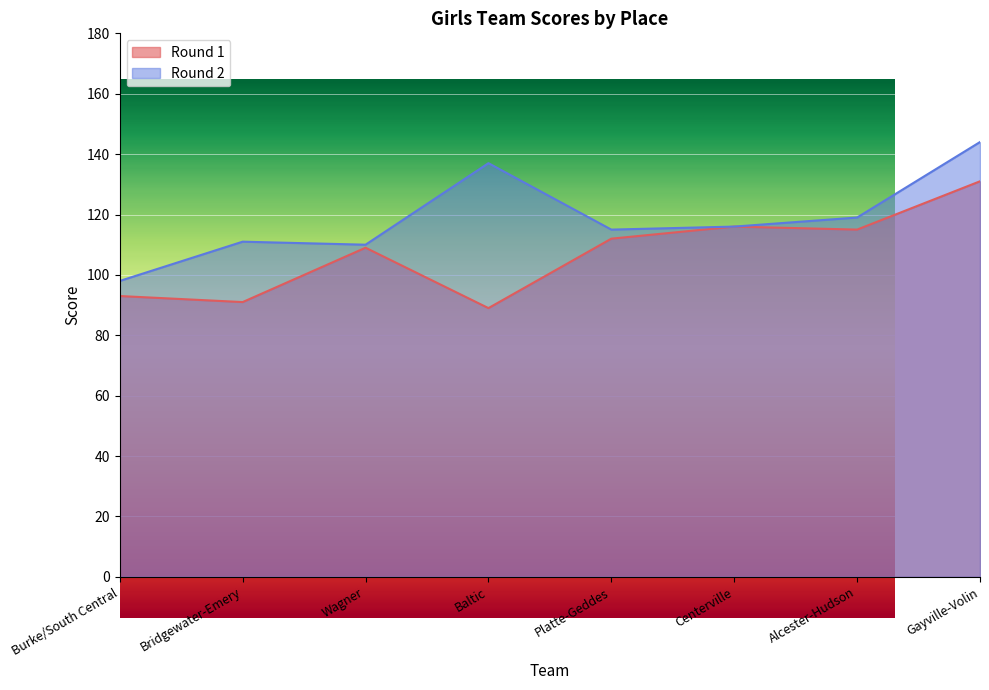

Which series changed the most between Bridgewater-Emery and Platte-Geddes?

Round 1